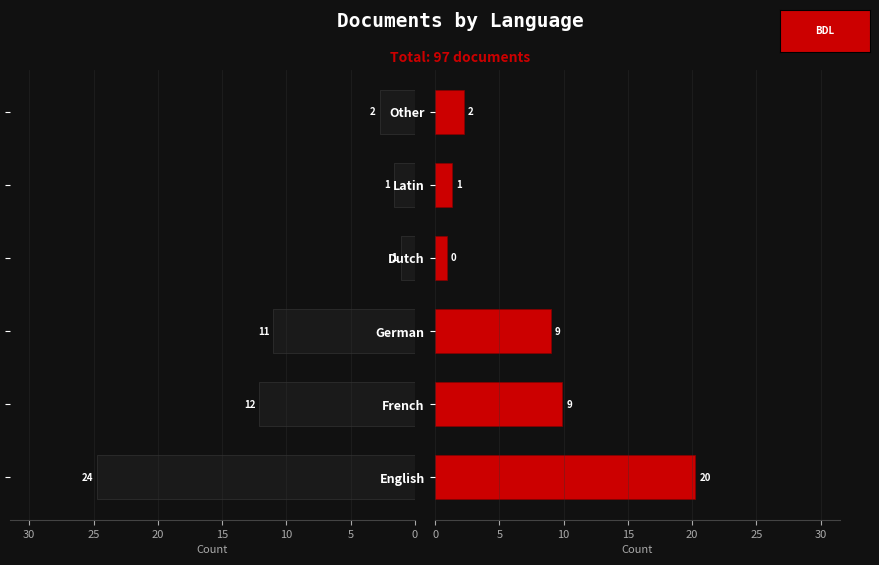

Between English and Other, which series saw the biggest shift?

Count (left)